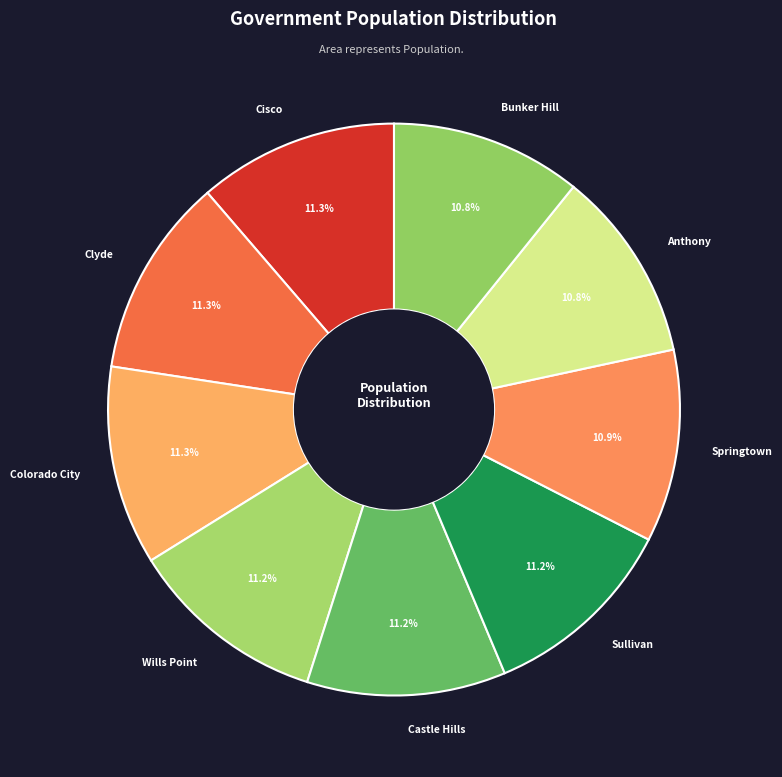

What is the ratio of the value at Castle Hills to the value at Clyde?

1.0